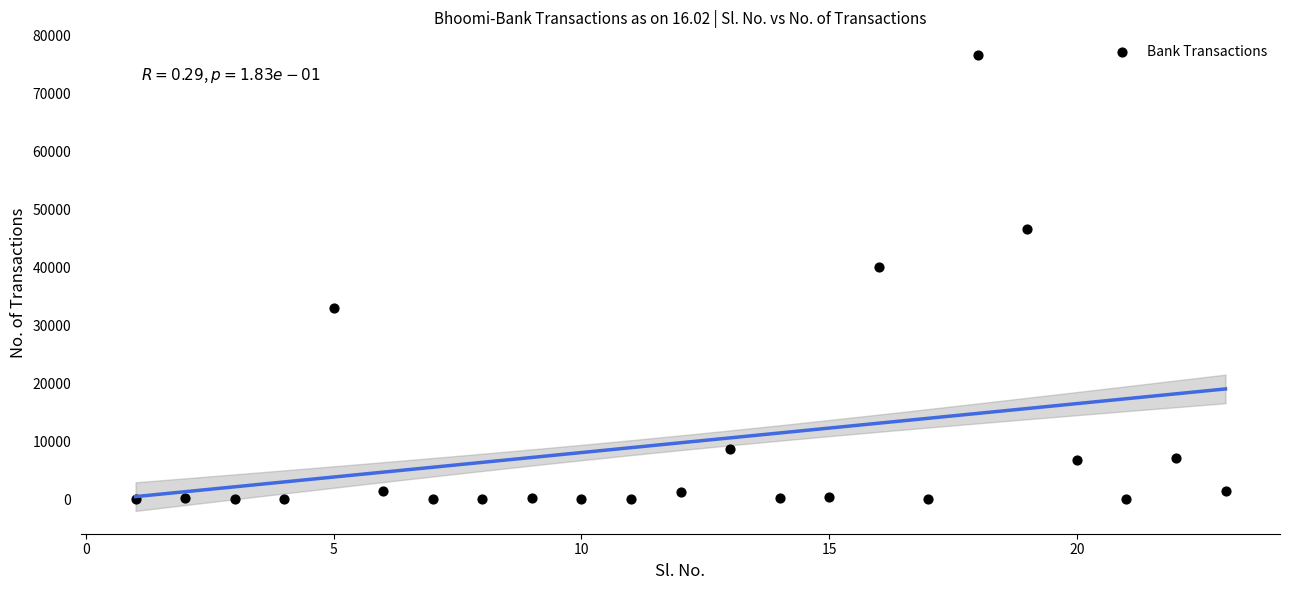

What Y value in the scatter plot is closest to 38325?

40009